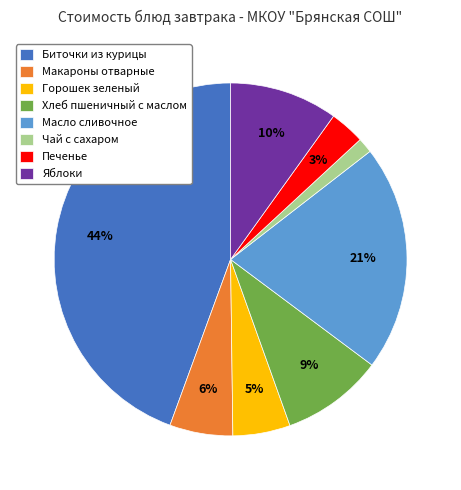

Does Биточки из курицы represent more than half of the total?

No